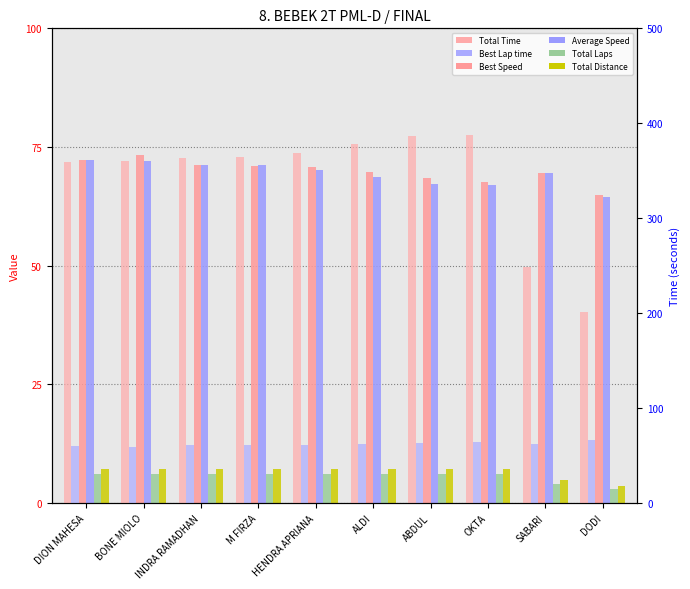

The Total Distance series shows 7.2 at OKTA. True or false?

True